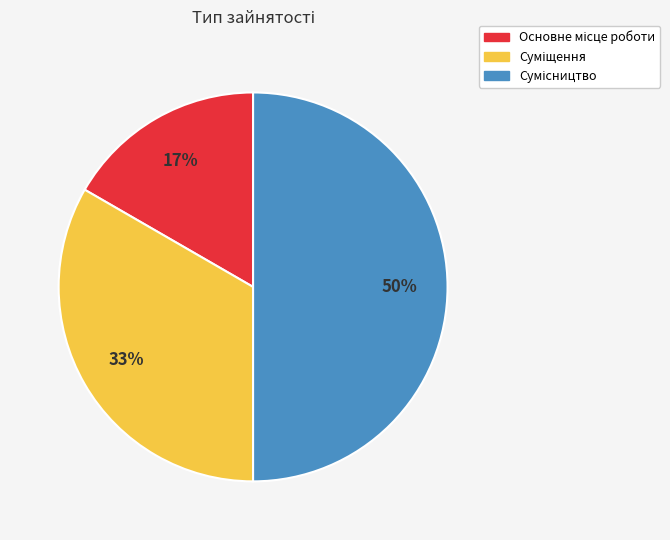

How many segments does this pie chart have?

3